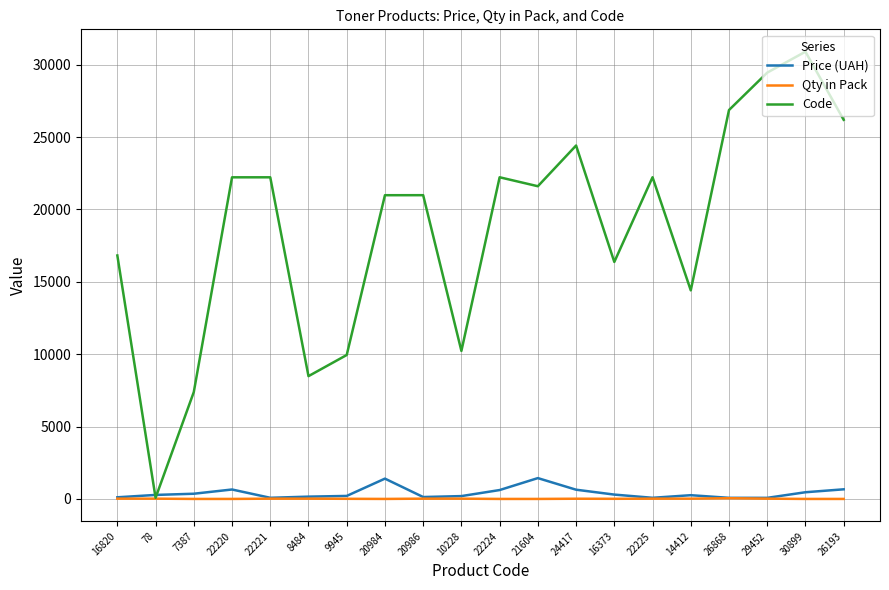

How many Qty in Pack values are between 1 and 20?

19